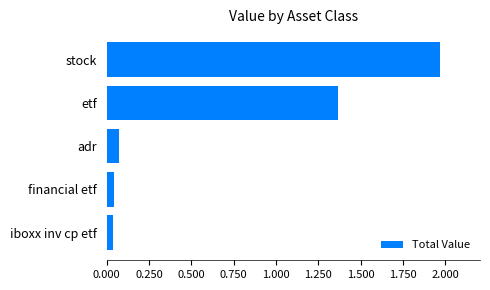

Are the bars horizontal?

Yes